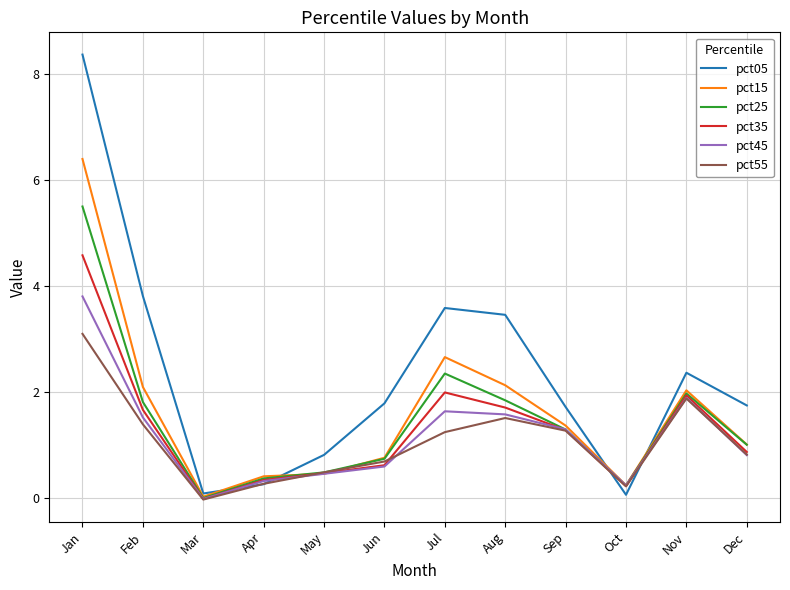

What is the spread (max minus min) of values at Jul?

2.3